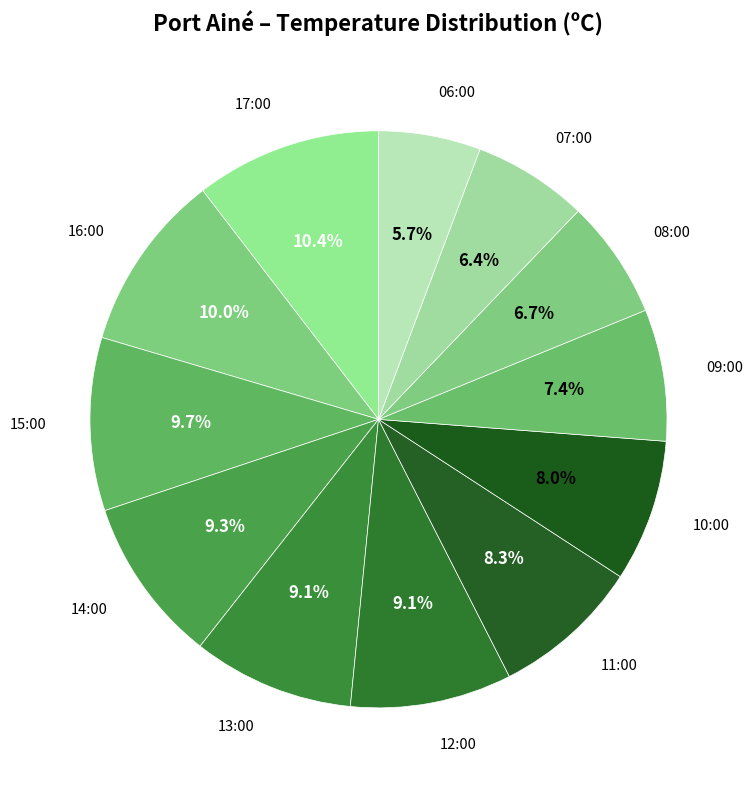

How many slices are in this pie chart?

12